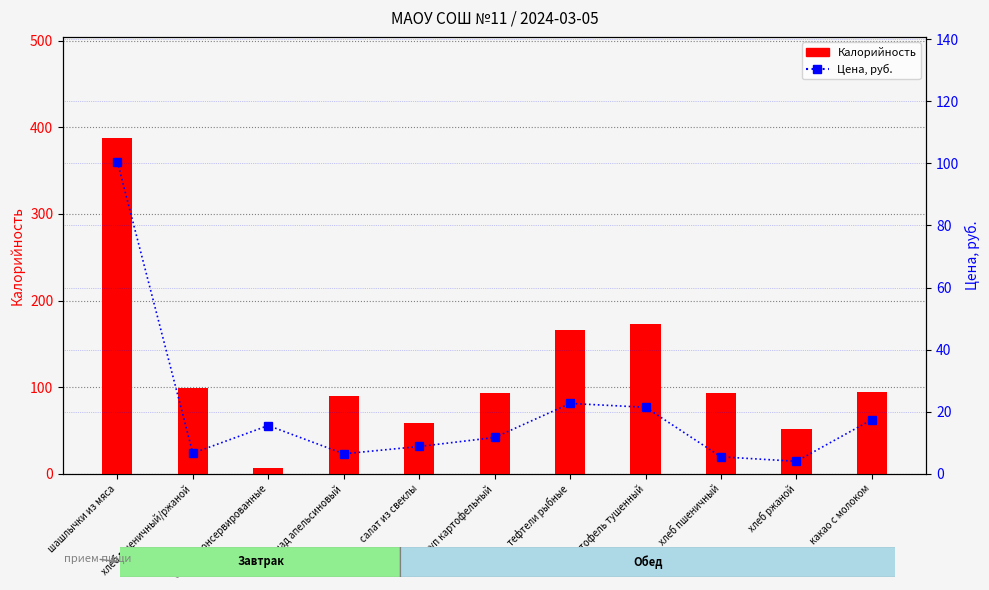

Reading right to left, what are all the values shown in this chart?

Калорийность: какао с молоком=94.0	хлеб ржаной=52.0	хлеб пшеничный=93.0	картофель тушенный=173.0	тефтели рыбные=166.0	суп картофельный=93.0	салат из свеклы=59.0	лимонад апельсиновый=90.0	овощи консервированные=7.0	хлеб пшеничный/ржаной=99.0	шашлычки из мяса=388.0
Цена, руб.: какао с молоком=17.5	хлеб ржаной=4.0	хлеб пшеничный=5.5	картофель тушенный=21.4	тефтели рыбные=22.7	суп картофельный=11.7	салат из свеклы=8.8	лимонад апельсиновый=6.5	овощи консервированные=15.6	хлеб пшеничный/ржаной=6.7	шашлычки из мяса=100.5